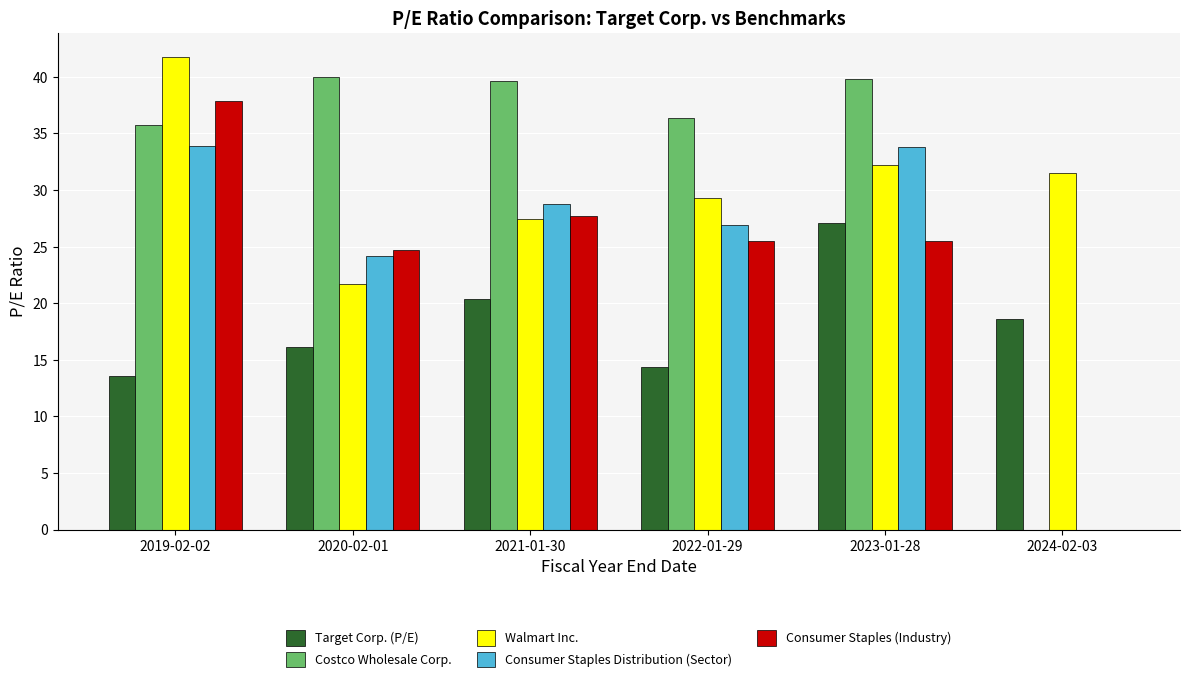

Are the bars horizontal?

No